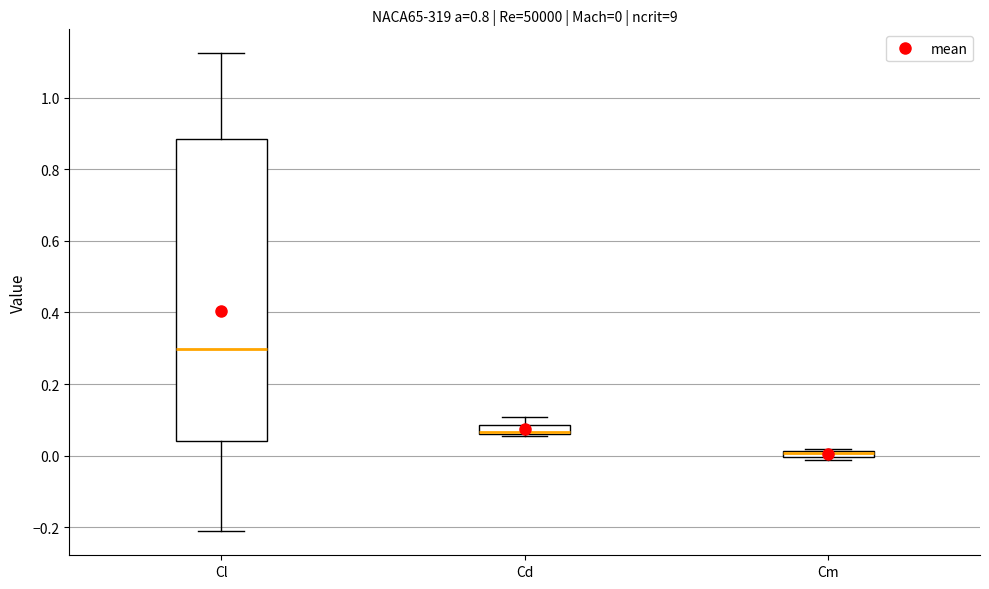

Comparing the boxes themselves (not the whiskers), which one is the tallest?

Cl